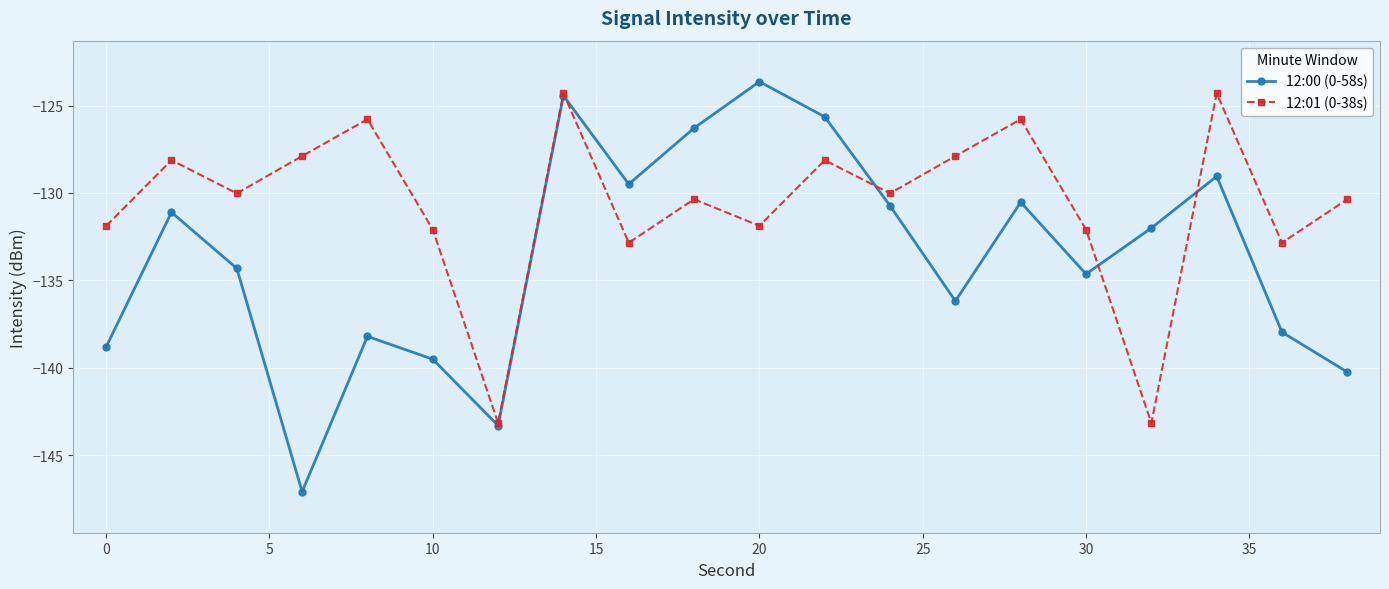

What is the value of the 12:01 (0-38s) point at the 11th from the left?

-131.9